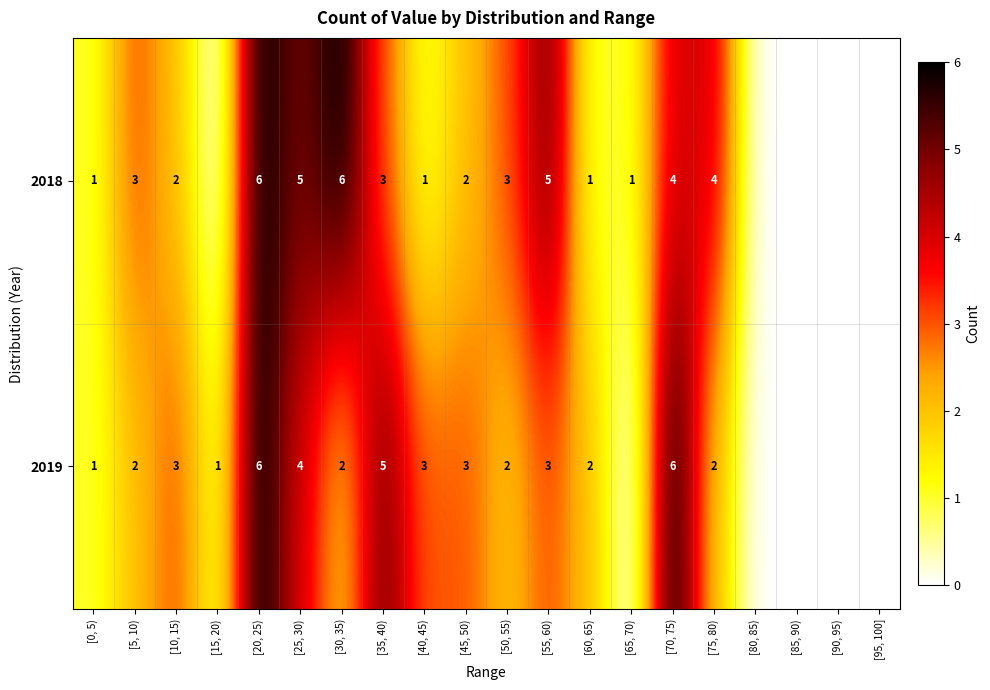

What is the sum of the 2019 values at [60, 65) and [55, 60)?

5